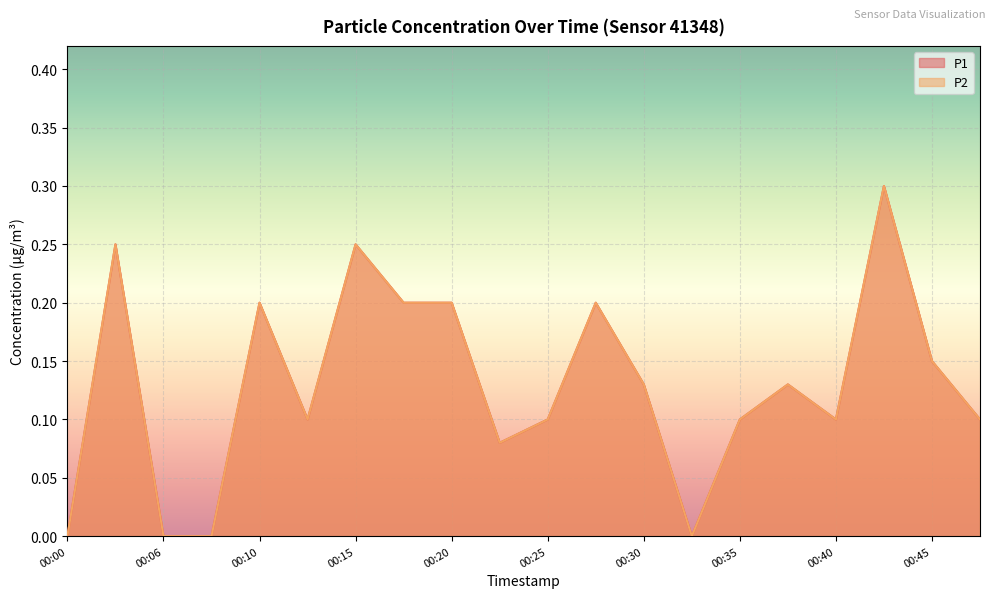

Which series has the largest total across all categories?

P1